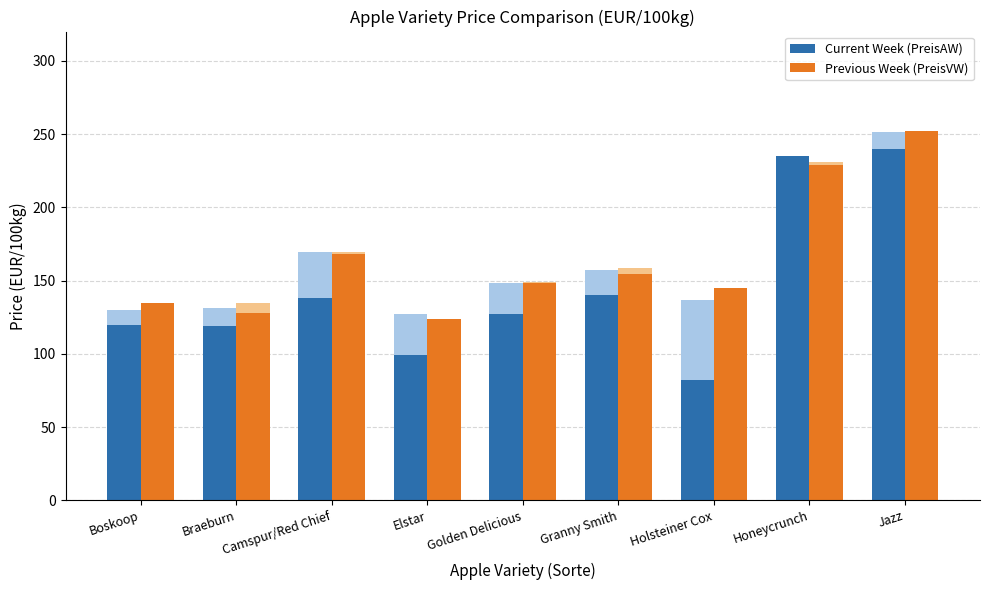

What is the average value of the Previous Week (PreisVW) series?

164.8